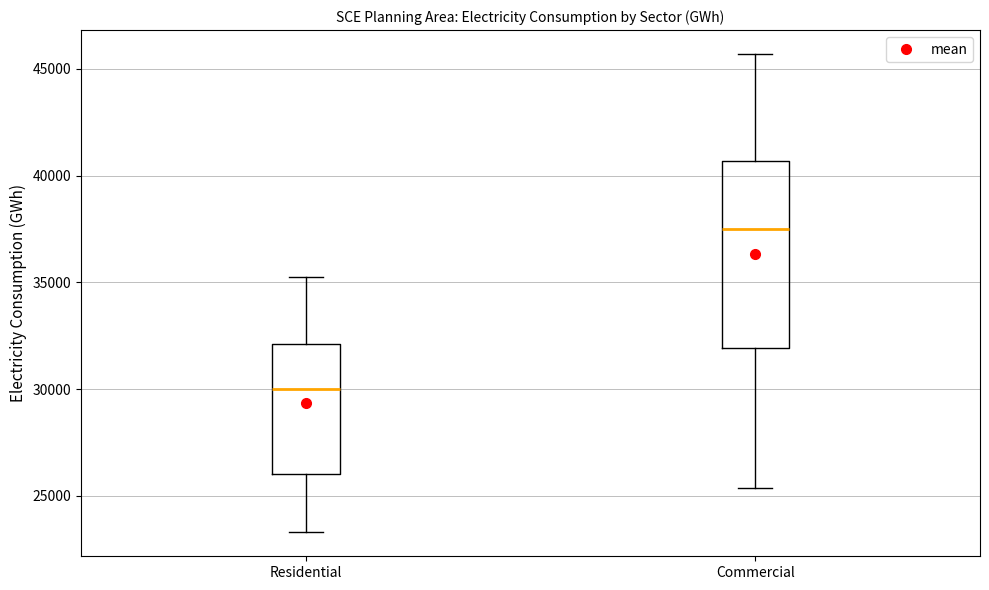

Where does the median line of the box for Commercial sit on the y-axis? The values are not printed on the chart, so give them approximately, as read against the axis.

37500